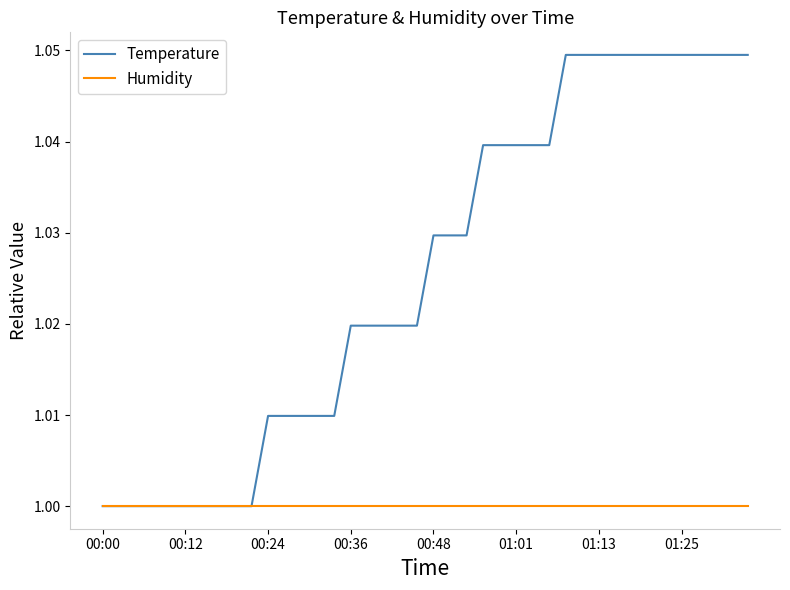

Which series has the widest spread of values?

Temperature